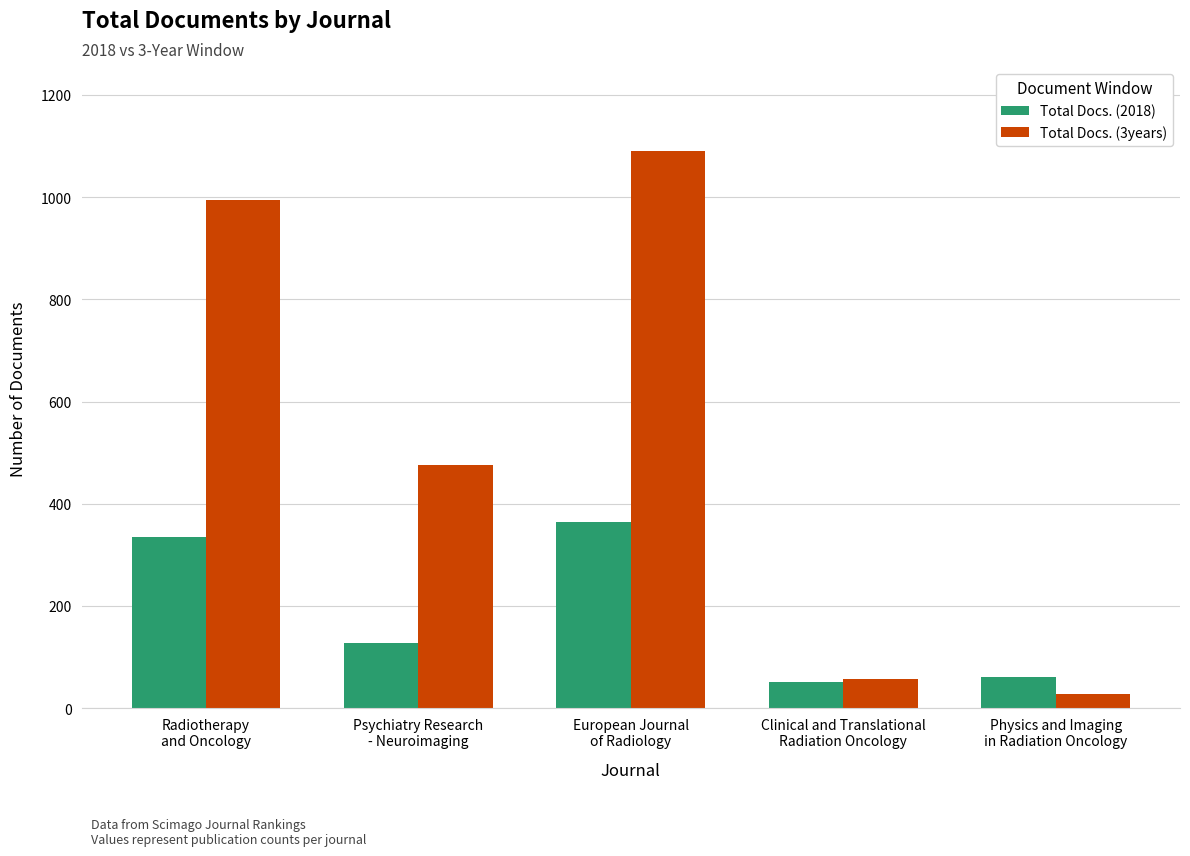

At which category is the sum across all series the highest?

European Journal
of Radiology